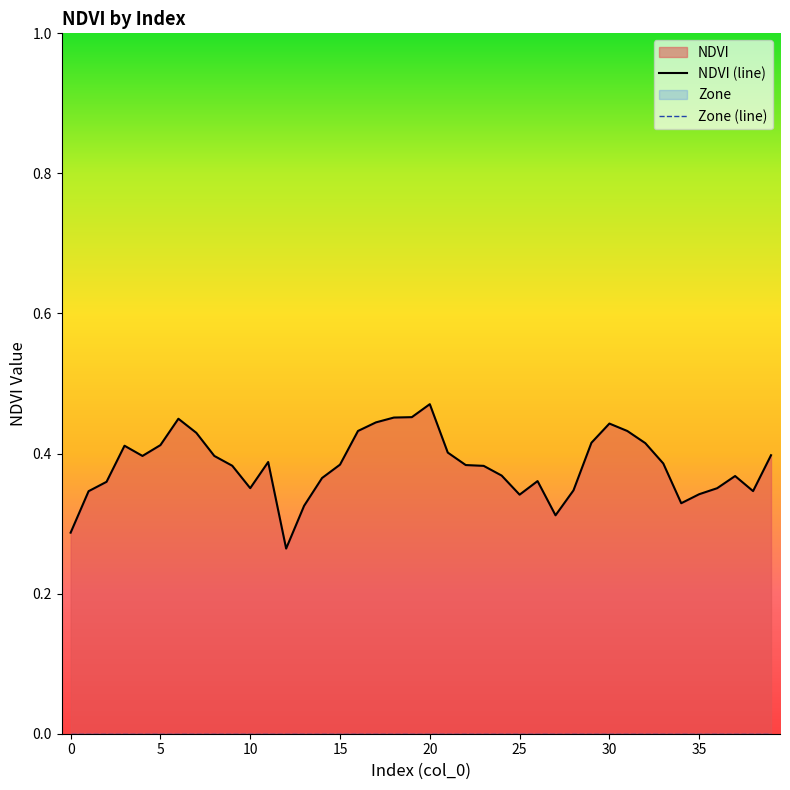

In NDVI (line), how many points are higher than both neighbors (excluding endpoints)?

7